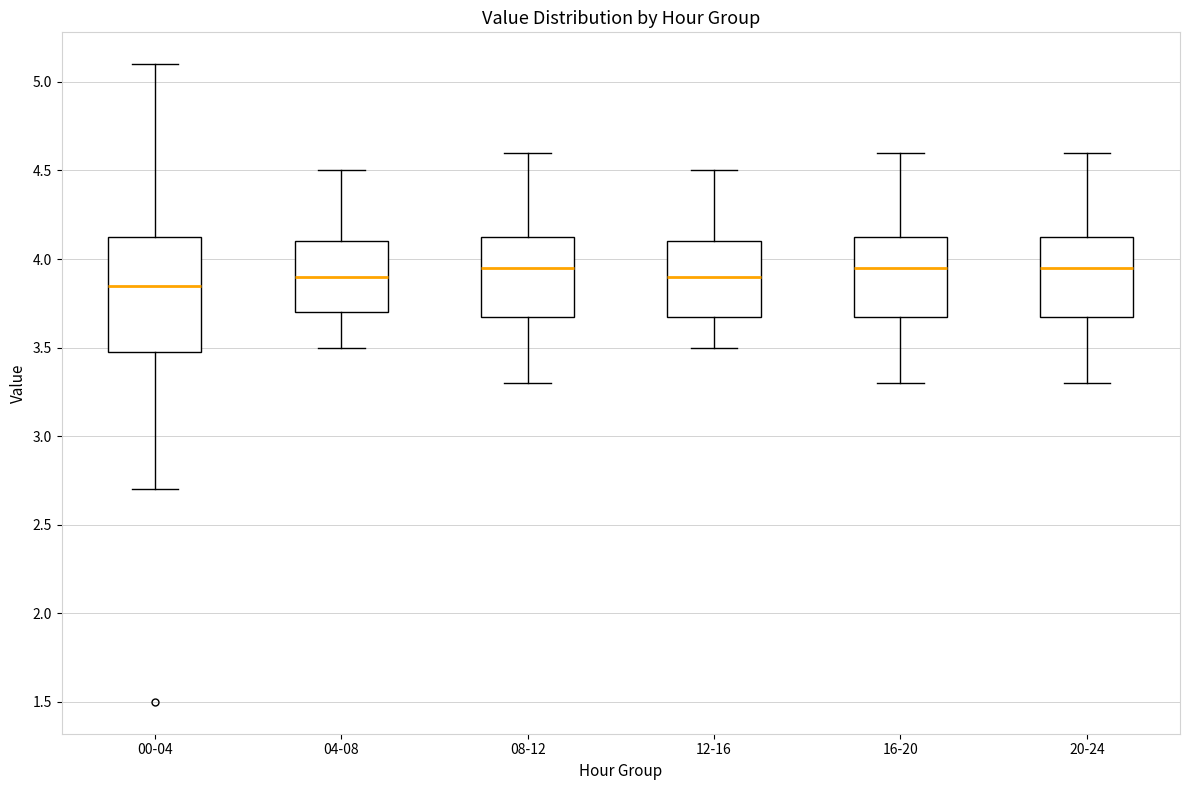

Where does the upper whisker of the box for 12-16 end on the y-axis? The values are not printed on the chart, so give them approximately, as read against the axis.

4.50